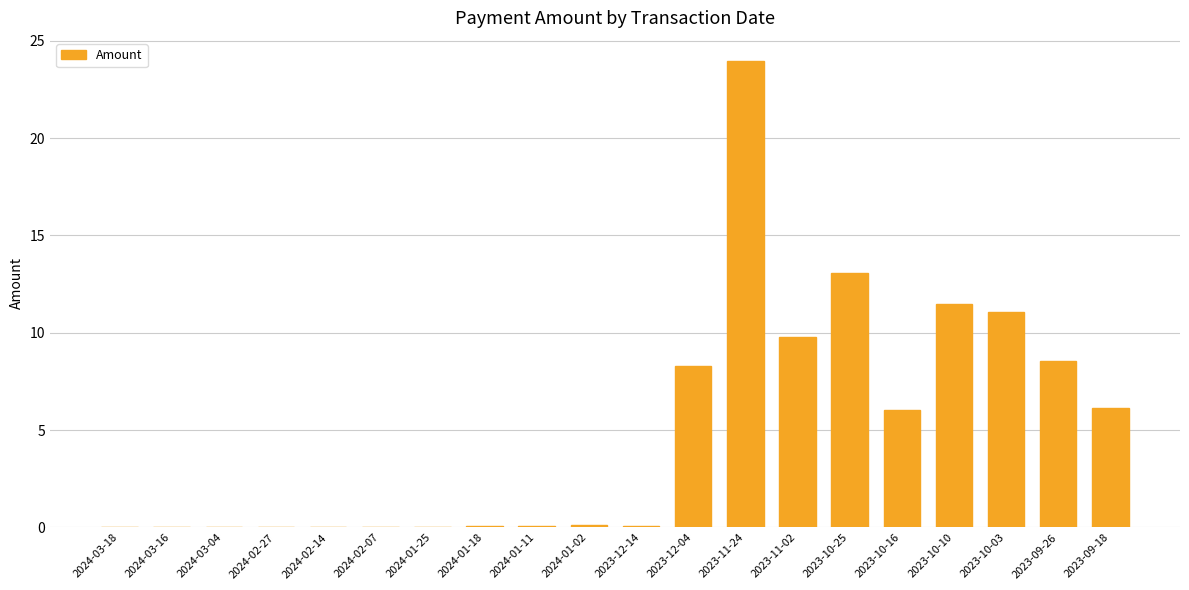

What is the sum of all values?

98.7